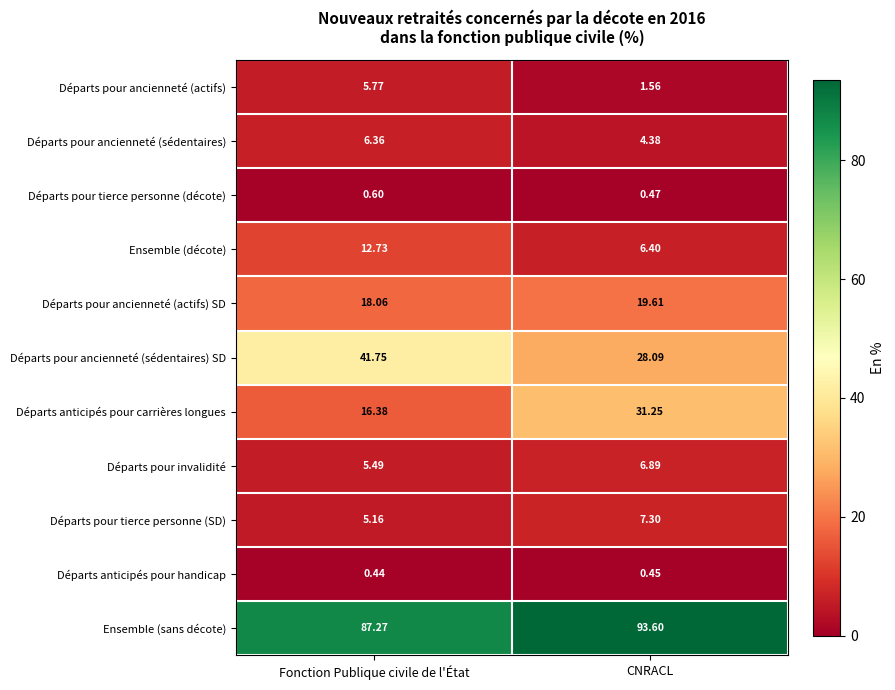

Which series has the widest spread of values?

Départs anticipés pour carrières longues